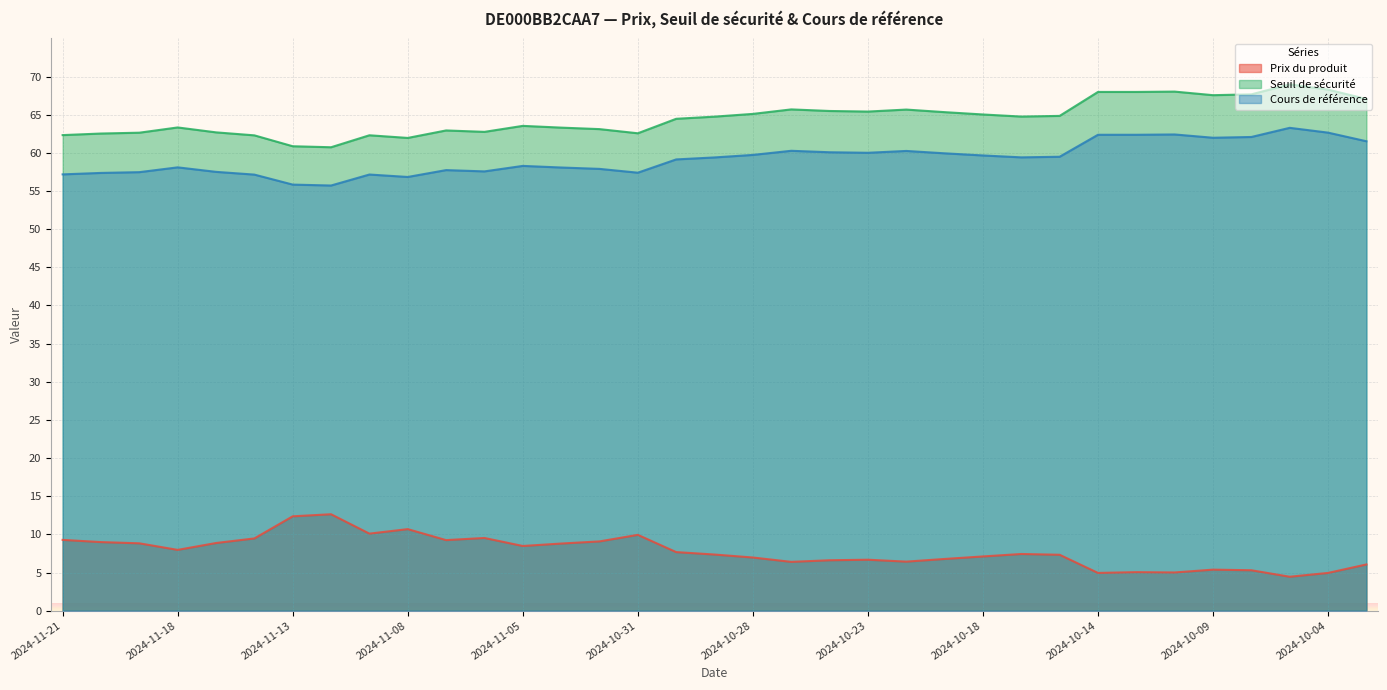

In Cours de référence, how many points are higher than both neighbors (excluding endpoints)?

8